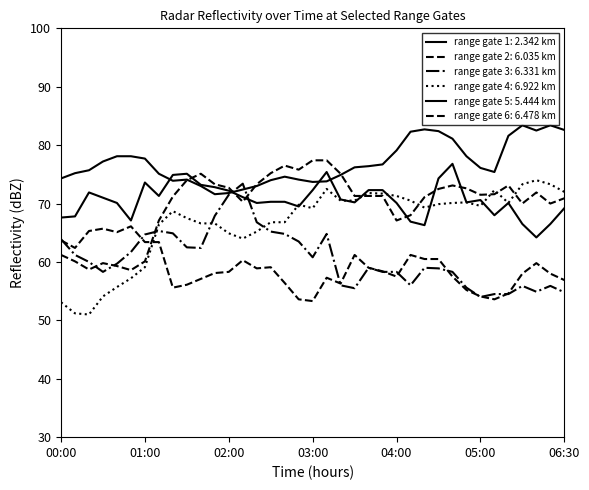

What is the label of the 31st point from the right?

01:00